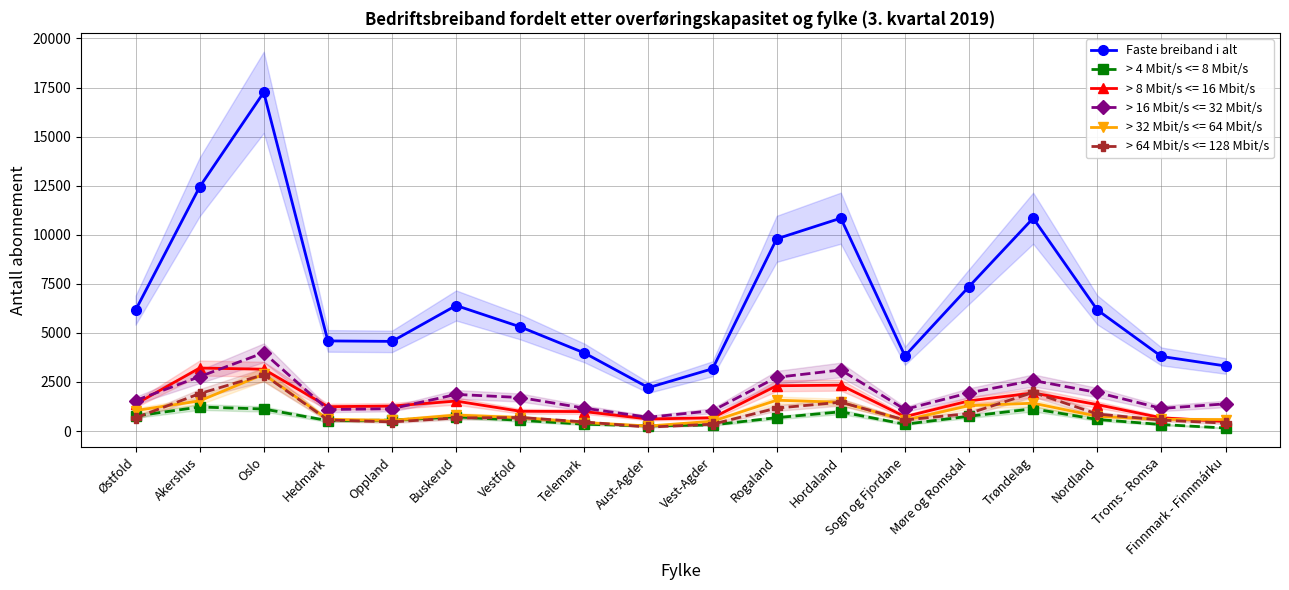

Is this an area chart (filled region under the line)?

No